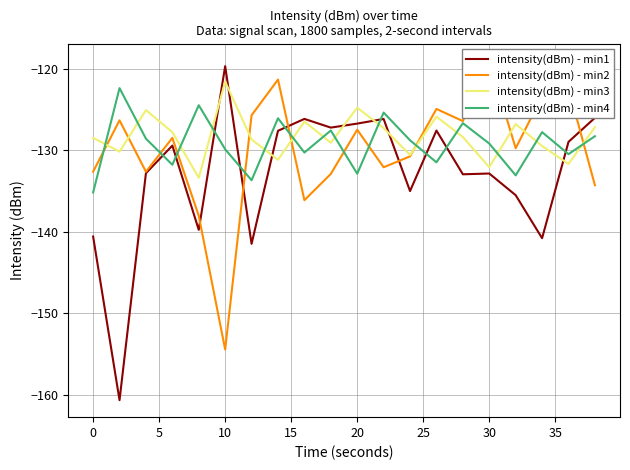

Is the value of intensity(dBm) - min3 at 15 greater than the value of intensity(dBm) - min2 at 15?

Yes